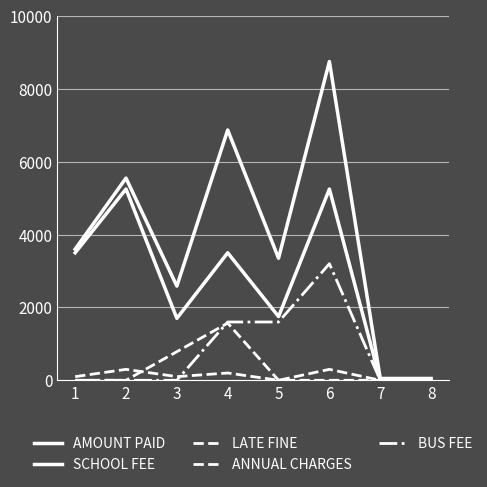

Reading right to left, what are all the values shown in this chart?

AMOUNT PAID: 8=50	7=50	6=8750	5=3350	4=6870	3=2585	2=5550	1=3600
SCHOOL FEE: 8=0	7=0	6=5250	5=1750	4=3500	3=1700	2=5250	1=3500
LATE FINE: 8=0	7=0	6=300	5=0	4=200	3=100	2=300	1=100
ANNUAL CHARGES: 8=0	7=0	6=0	5=0	4=1570	3=785	2=0	1=0
BUS FEE: 8=0	7=0	6=3200	5=1600	4=1600	3=0	2=0	1=0